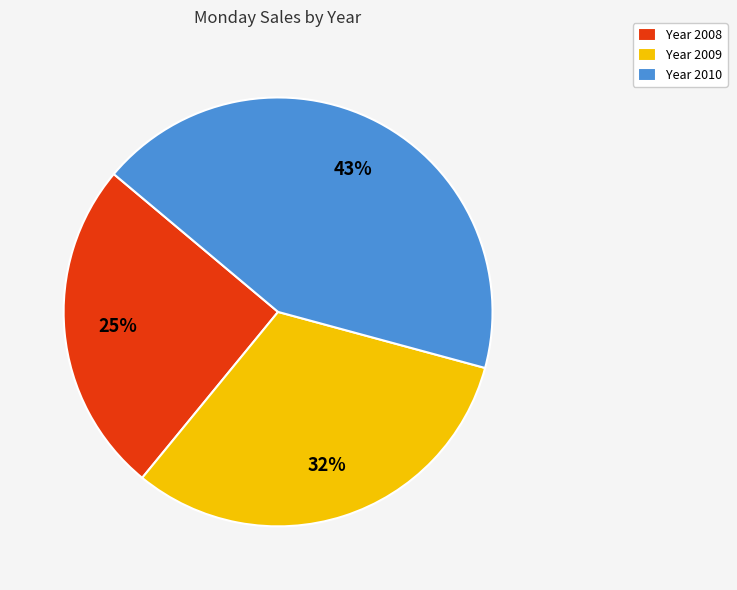

Between Year 2009 and Year 2010, which is larger?

Year 2010